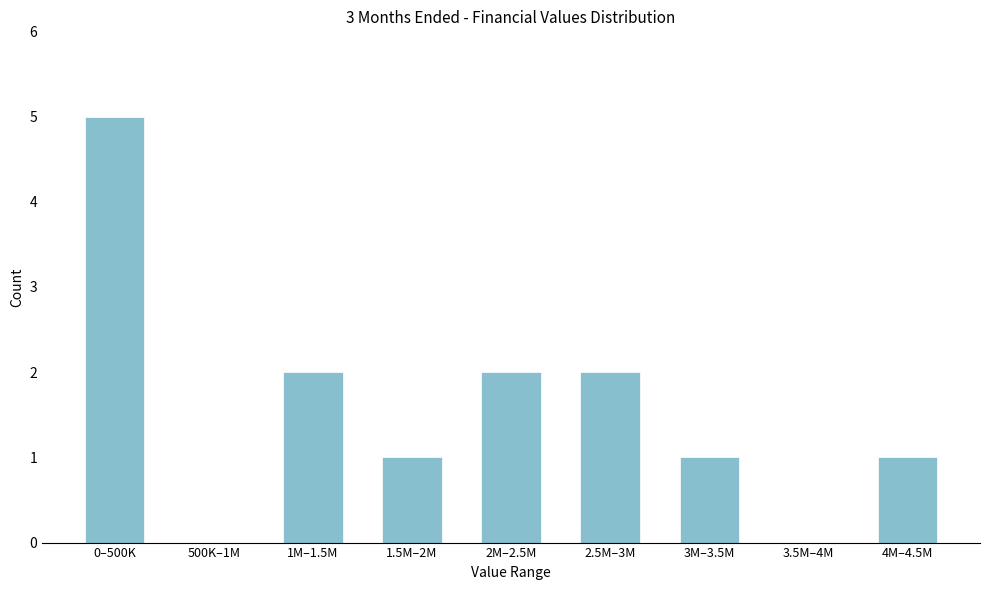

Reading left to right, transcribe all the data shown in this chart.

0–500K=5	500K–1M=0	1M–1.5M=2	1.5M–2M=1	2M–2.5M=2	2.5M–3M=2	3M–3.5M=1	3.5M–4M=0	4M–4.5M=1